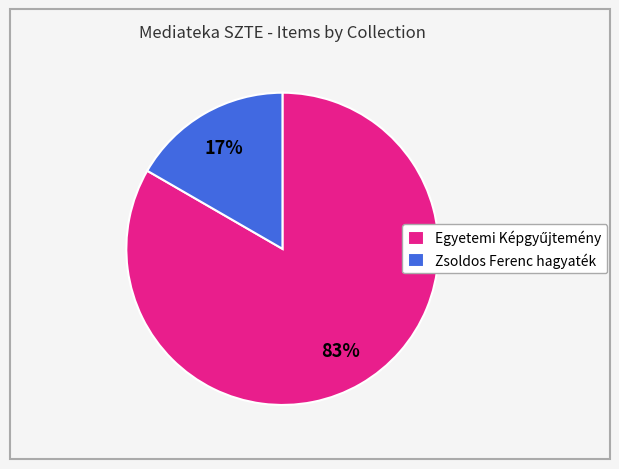

Is it true that Zsoldos Ferenc hagyaték is 30% of the pie?

False